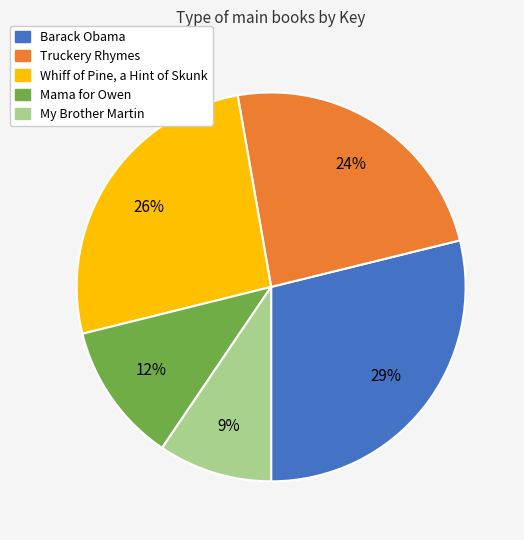

What percentage is the Barack Obama slice, to the nearest percent?

29%